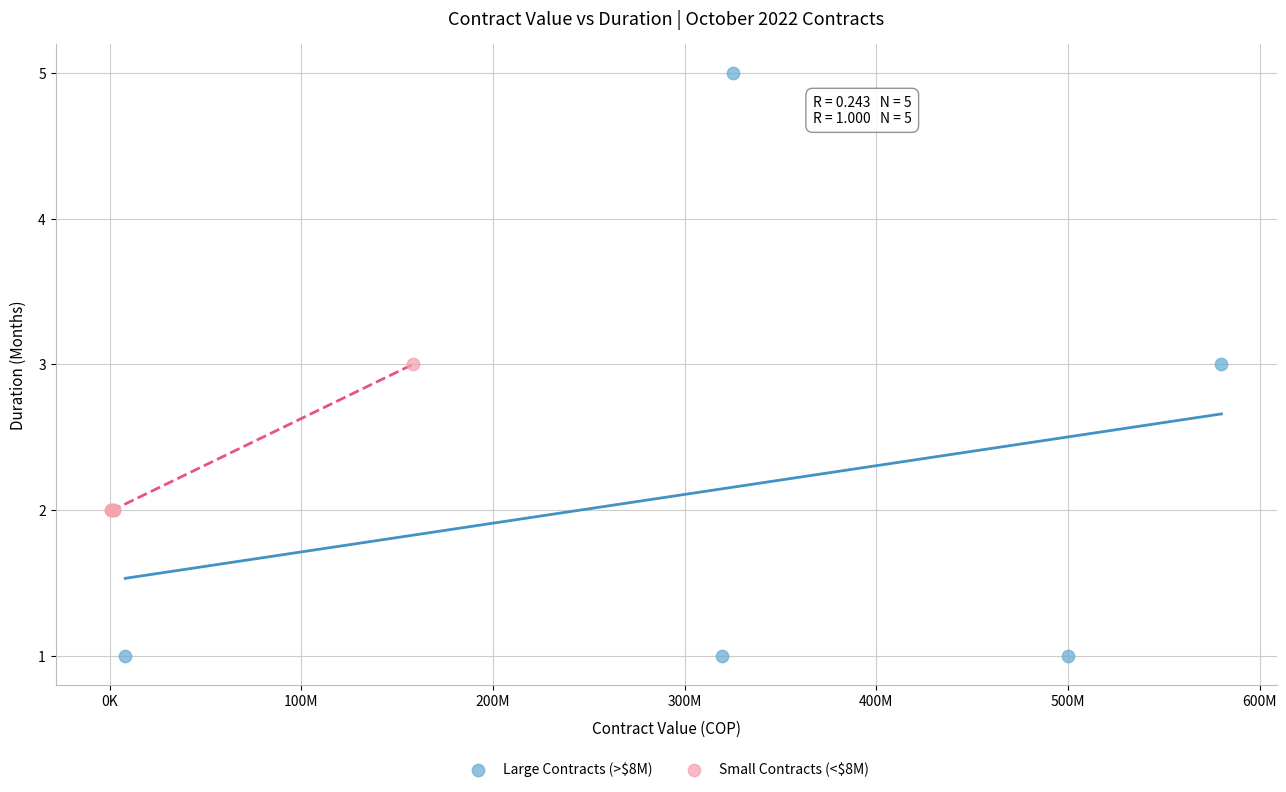

Which series reaches the minimum Y coordinate?

Large Contracts (>$8M)